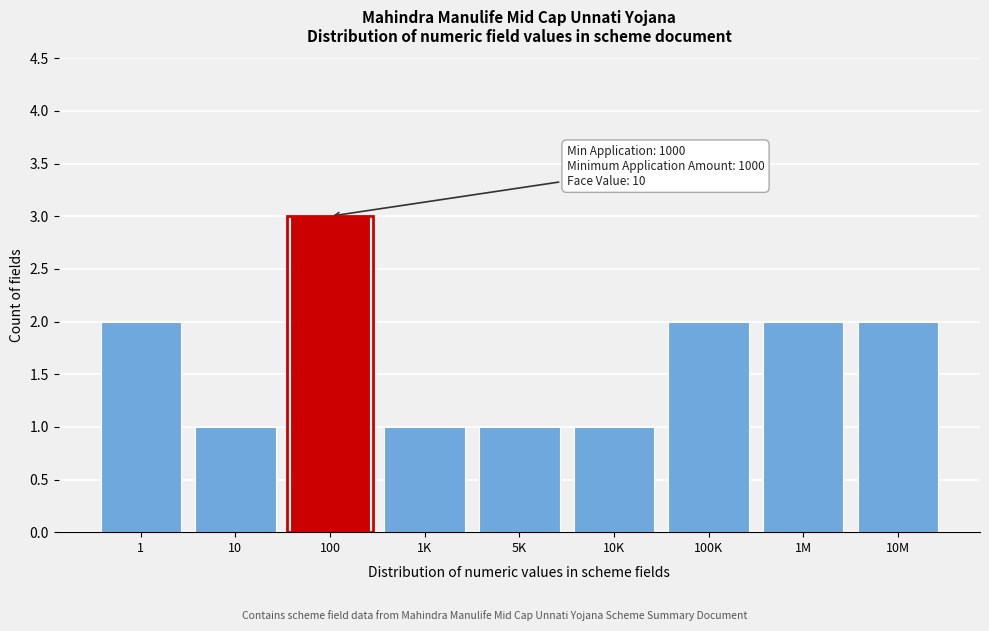

Reading right to left, transcribe all the data shown in this chart.

10M=2	1M=2	100K=2	10K=1	5K=1	1K=1	100=3	10=1	1=2